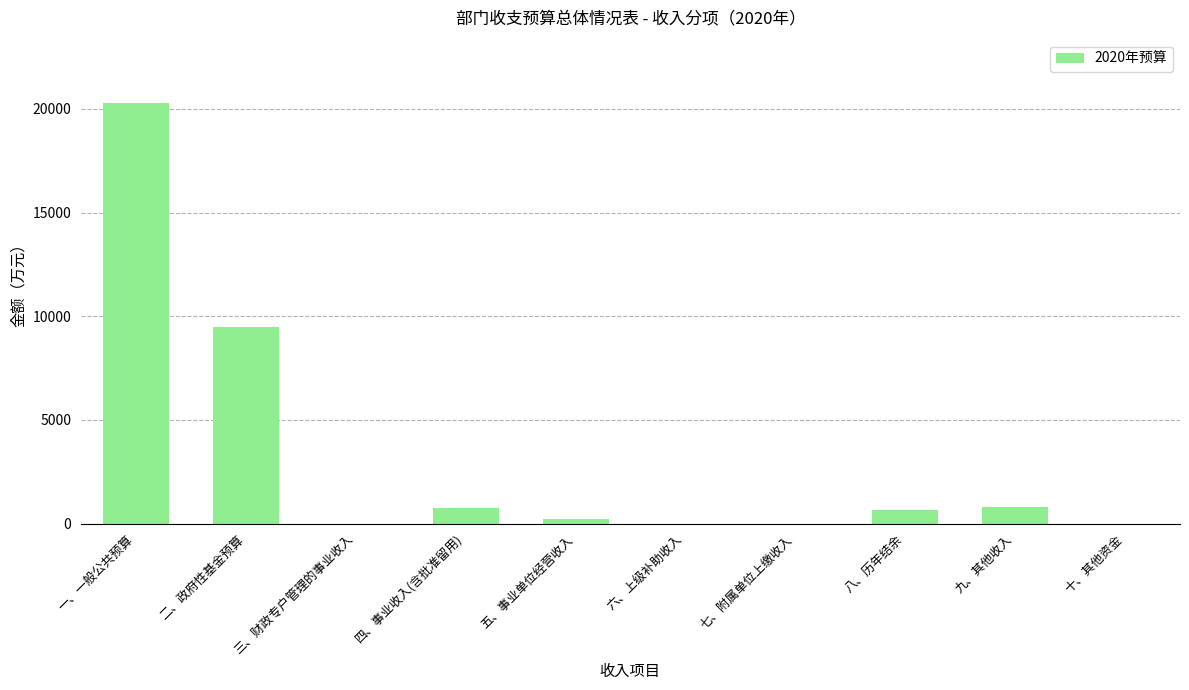

What is the sum of all values?

32211.3